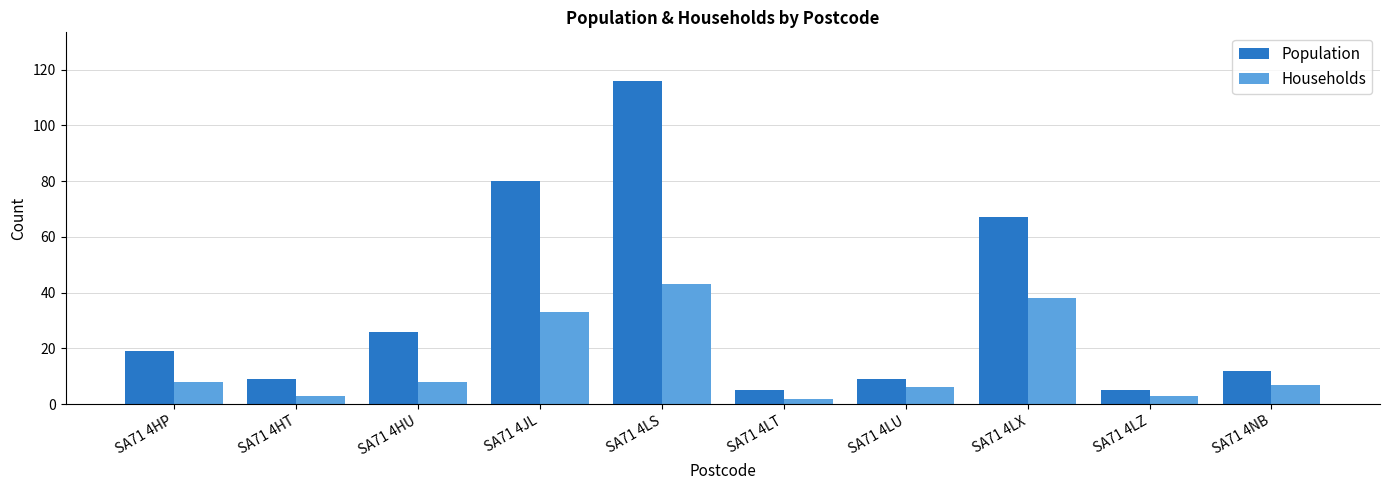

At which category is the sum across all series the highest?

SA71 4LS